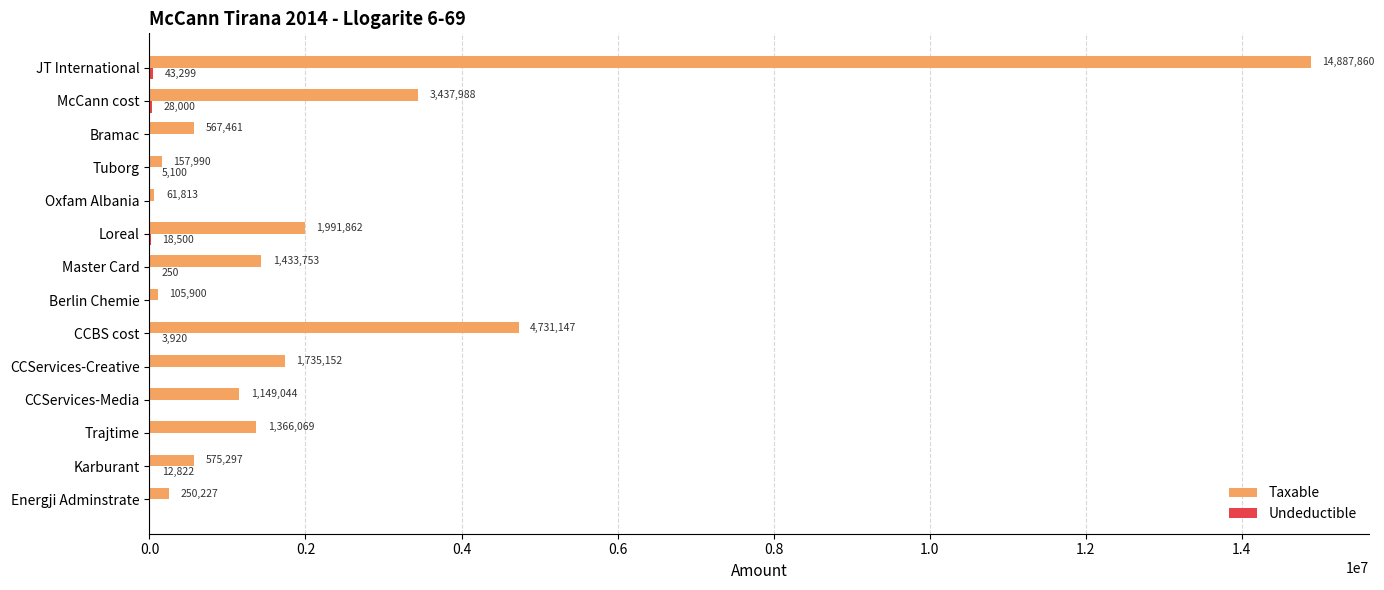

Between Energji Adminstrate and Tuborg, which series saw the biggest shift?

Taxable